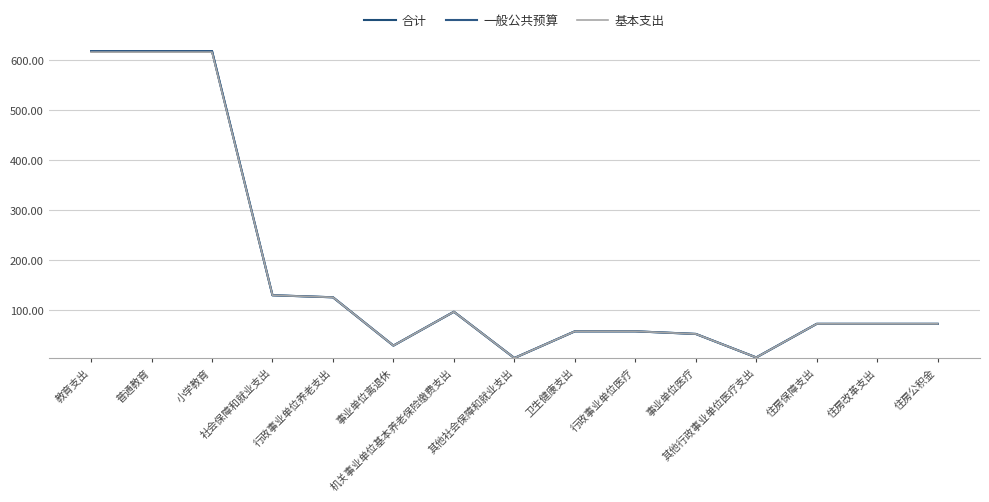

True or false: 合计 and 一般公共预算 cross at least once.

False